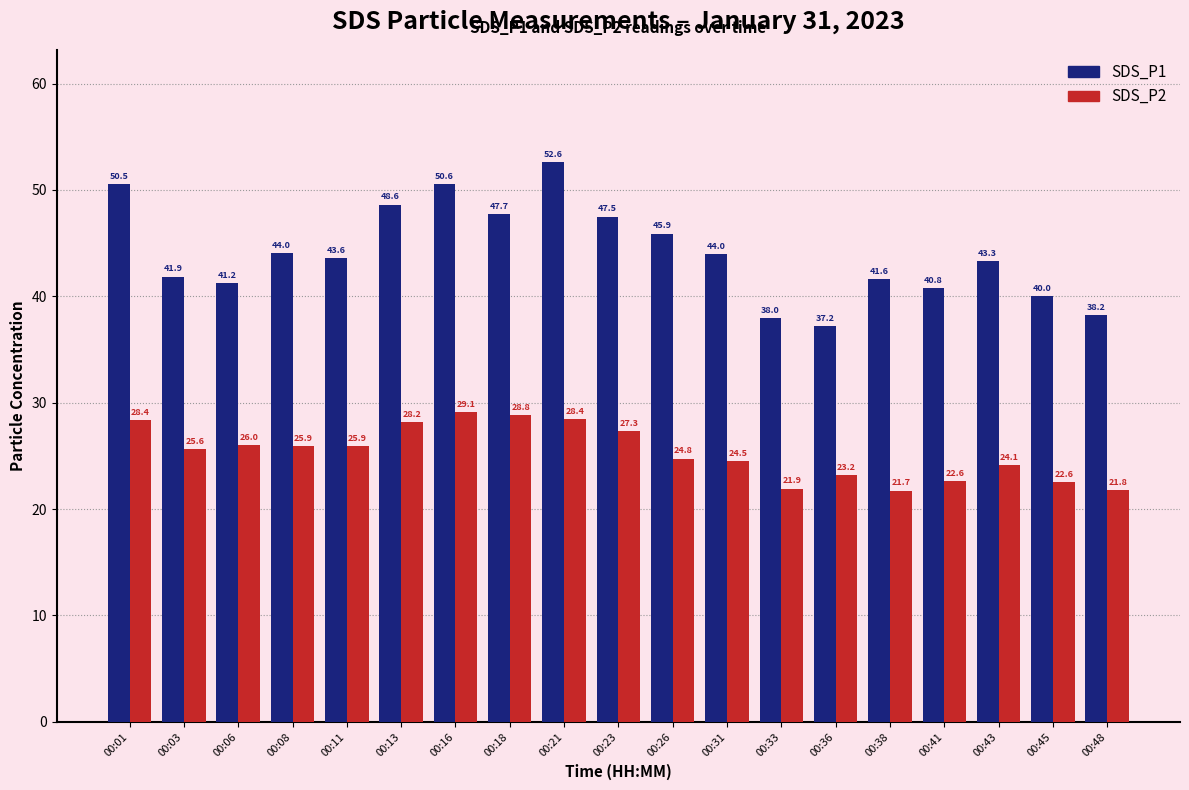

At which category does the chart reach its minimum across all series?

00:38